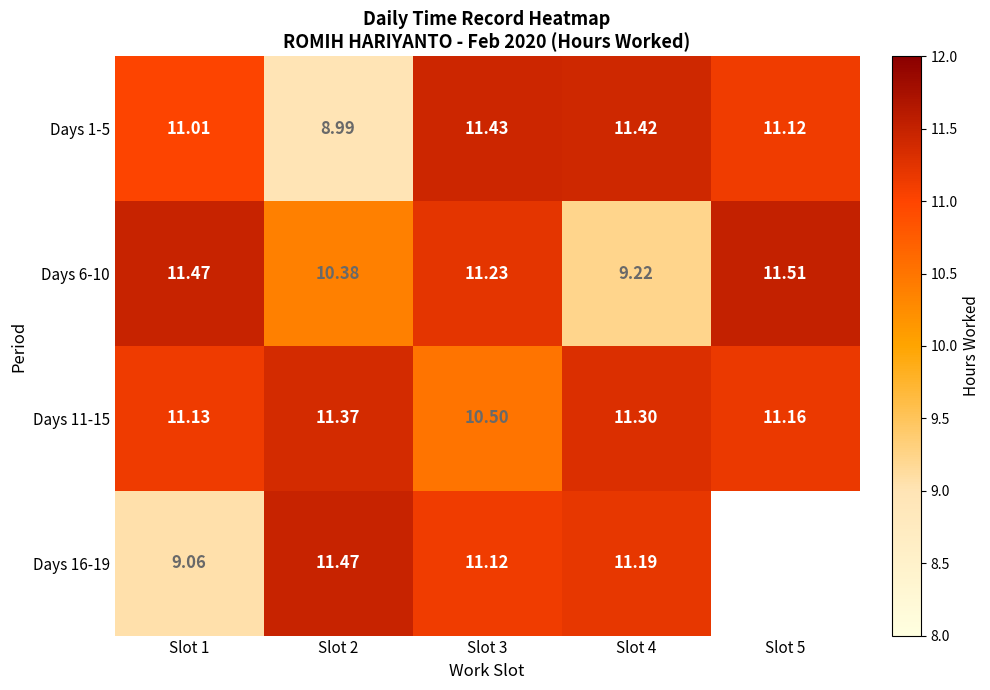

Is the value of Days 6-10 at Slot 2 greater than the value of Days 1-5 at Slot 4?

No